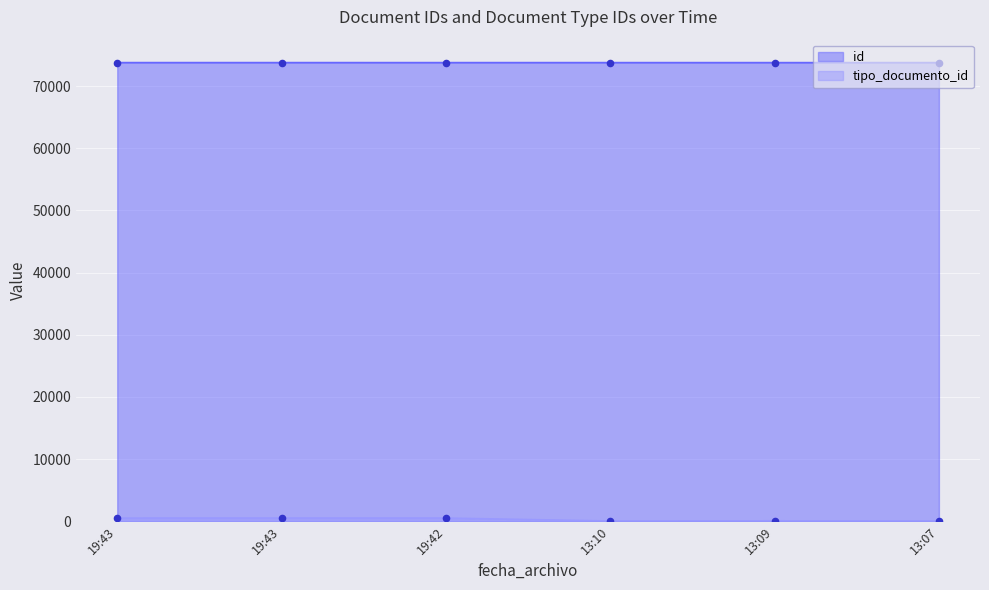

Which series contains the highest Y value?

id